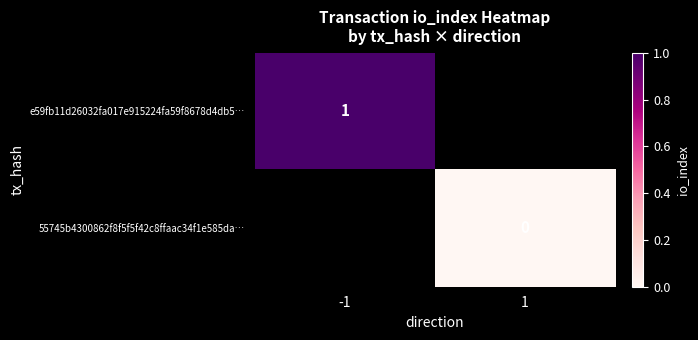

At how many categories does at least one series exceed 0?

1